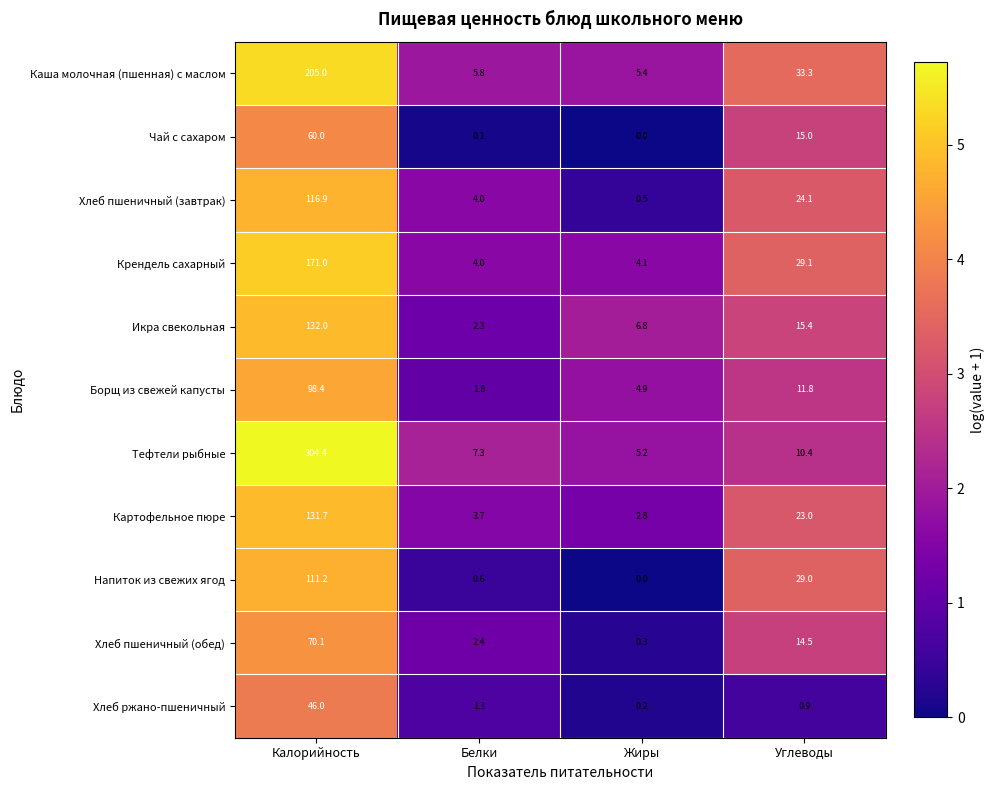

Where does the Хлеб пшеничный (завтрак) series first go above 24?

Калорийность